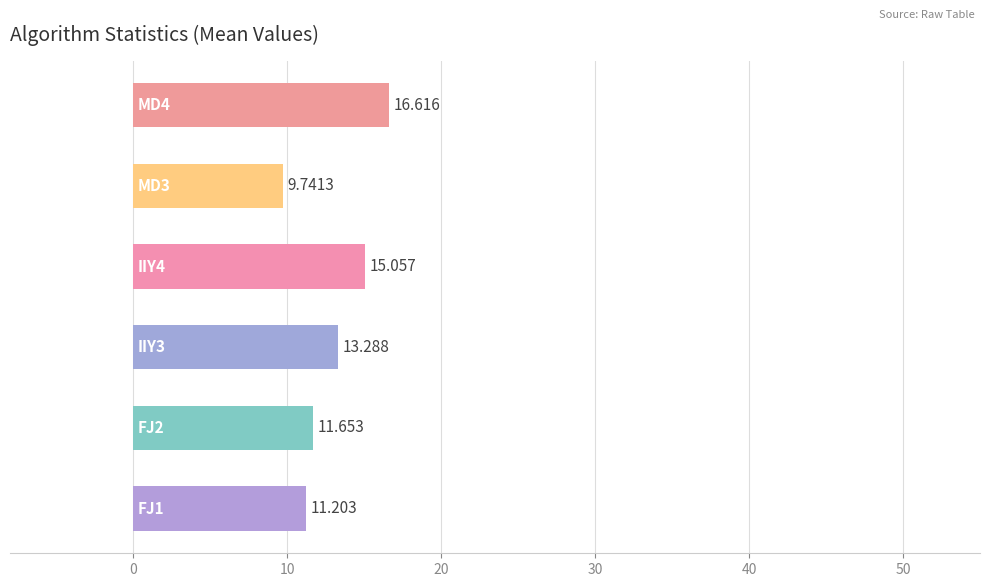

What is the minimum value shown in the chart?

9.7